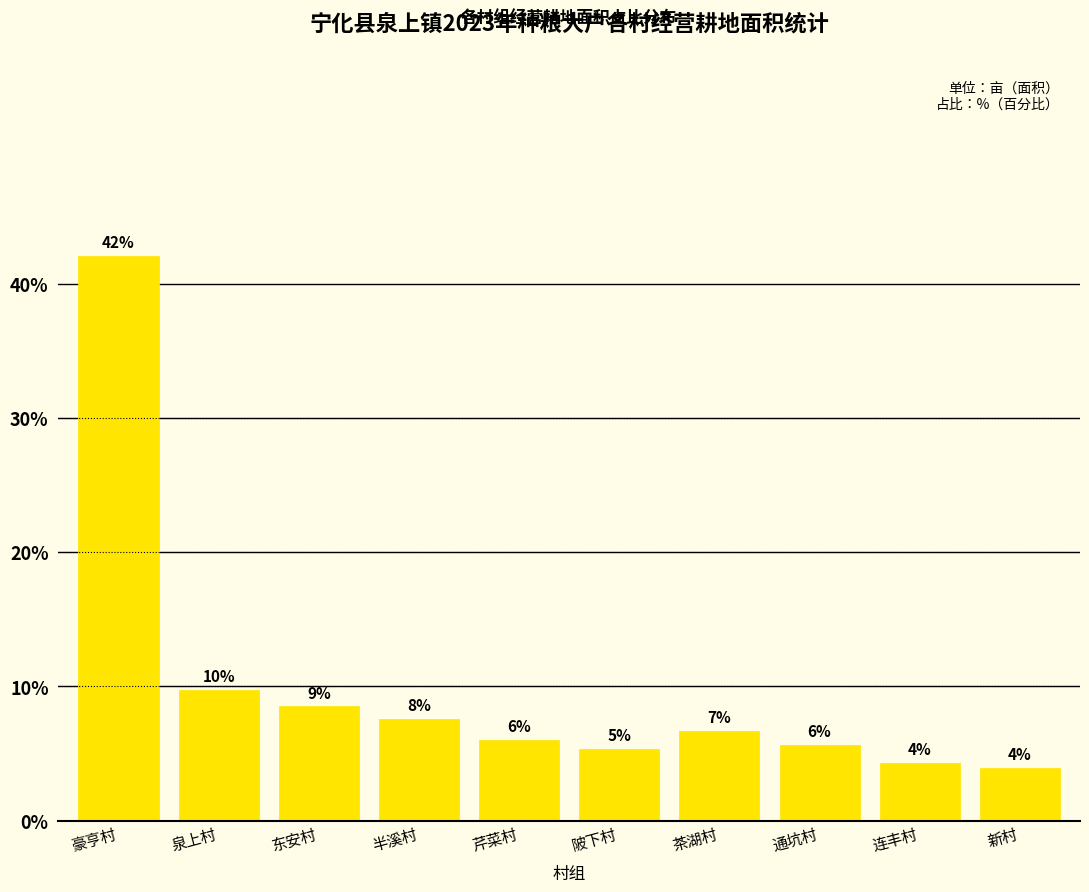

What is the label of the 2nd bar from the right?

连丰村